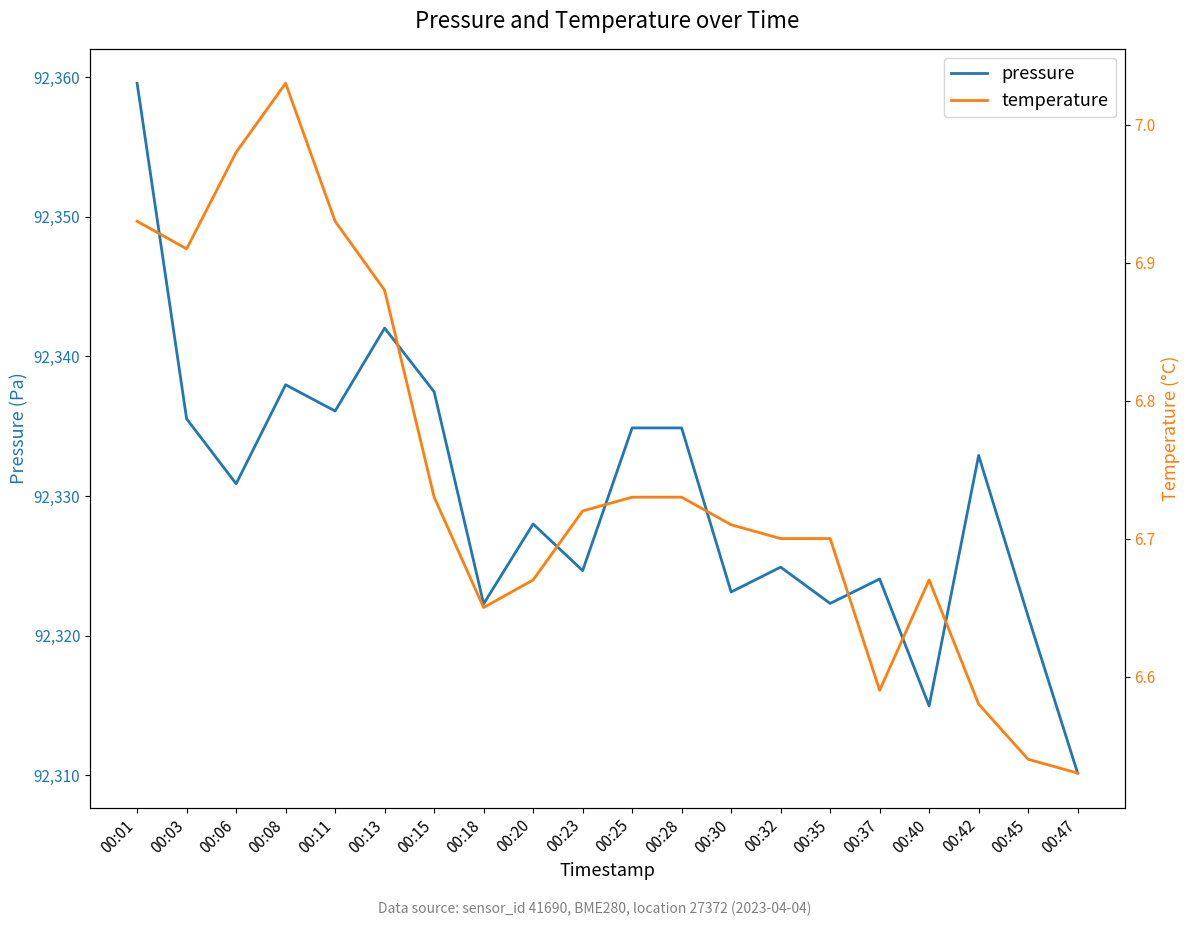

How many categories are shown in the chart?

20